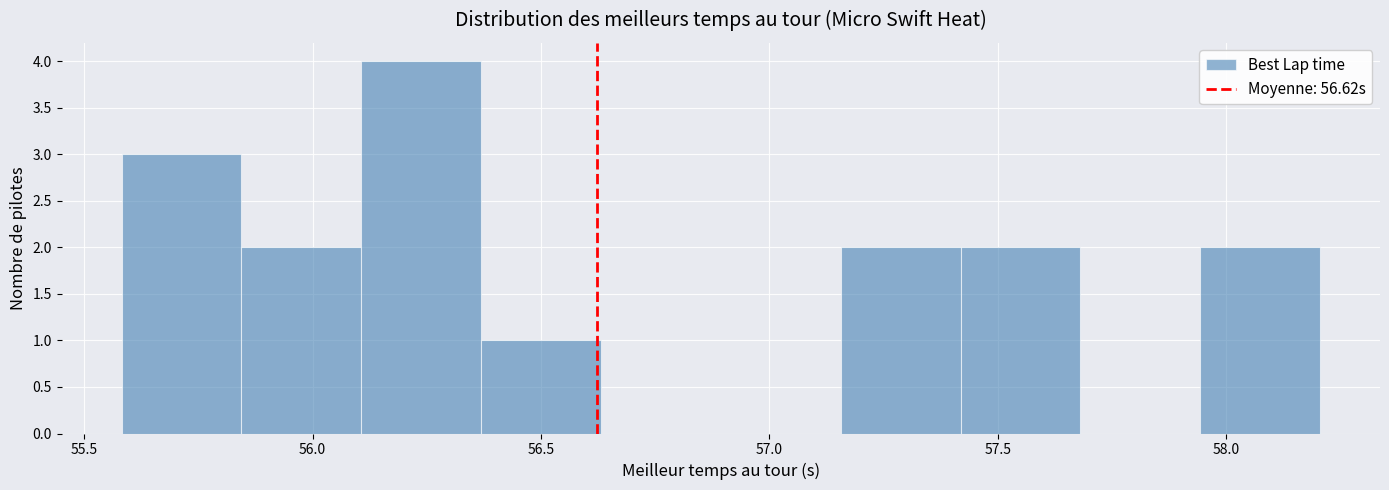

How tall is the bar that spans 57.40 to 57.70 on the x-axis? Neither the bar edges nor the heights are printed on the chart, so give them approximately, as read against the axes.

2